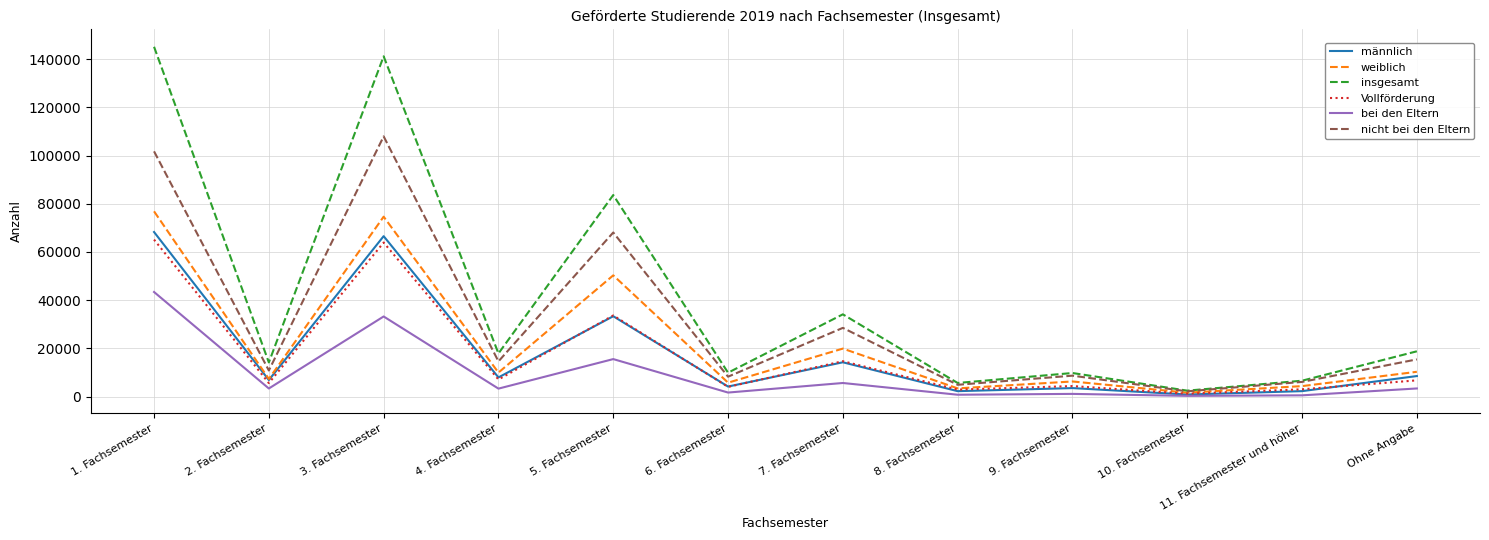

At which category is the sum across all series the highest?

1. Fachsemester